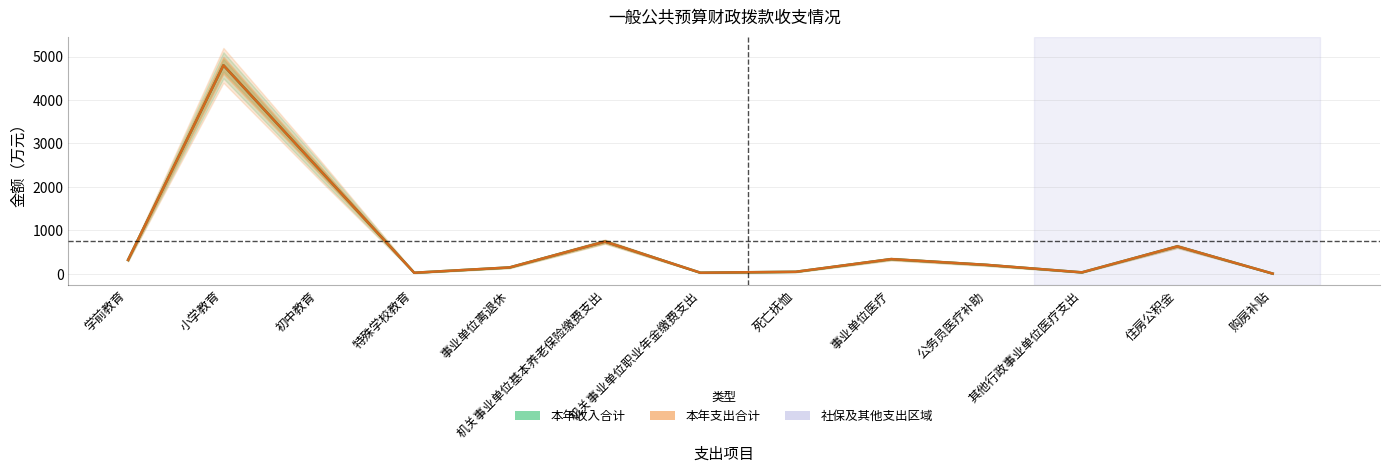

True or false: 本年支出合计 has a value of 205.1 at 公务员医疗补助.

True